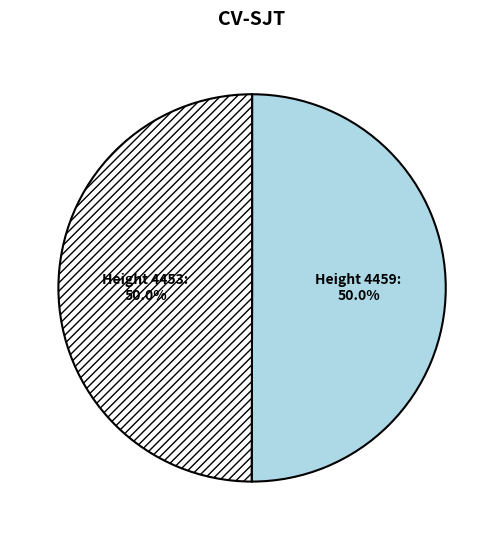

What percentage do Height 4453 and Height 4459 together represent?

100.0%